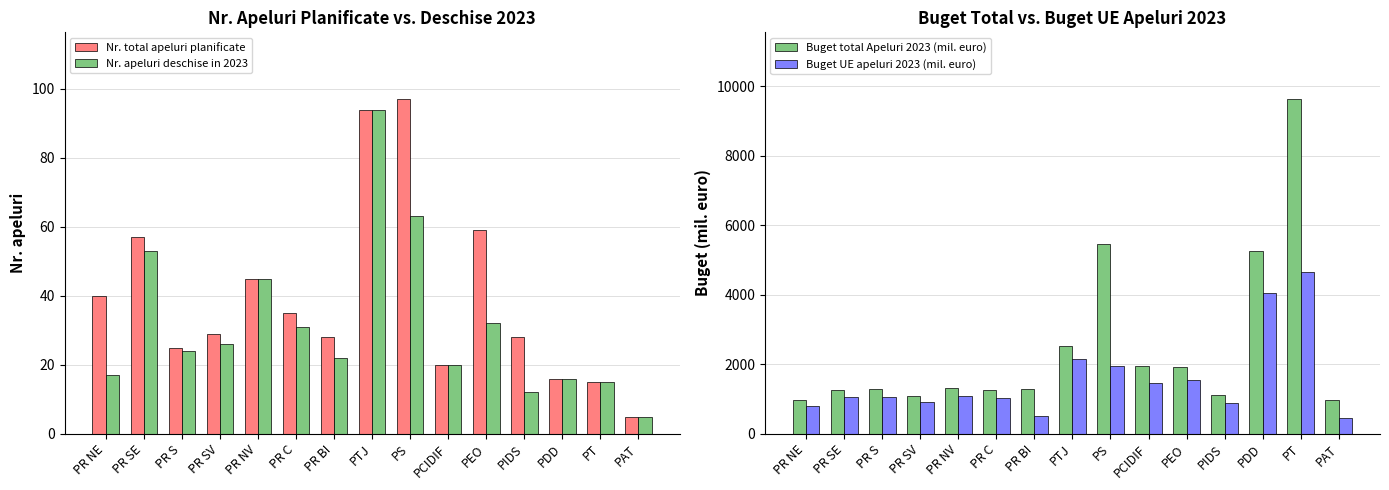

Reading left to right, what are all the values shown in this chart?

Nr. total apeluri planificate: 40.0	57.0	25.0	29.0	45.0	35.0	28.0	94.0	97.0	20.0	59.0	28.0	16.0	15.0	5.0
Nr. apeluri deschise in 2023: 17.0	53.0	24.0	26.0	45.0	31.0	22.0	94.0	63.0	20.0	32.0	12.0	16.0	15.0	5.0
Buget total Apeluri 2023 (mil. euro): 958.8	1273.1	1292.6	1093.4	1312.4	1245.4	1298.2	2530.7	5470.8	1953.5	1913.5	1128.2	5254.2	9626.2	959.4
Buget UE apeluri 2023 (mil. euro): 797.1	1055.4	1070.5	910.6	1092.6	1033.8	519.3	2139.7	1955.5	1464.0	1559.9	880.8	4044.1	4650.5	457.5